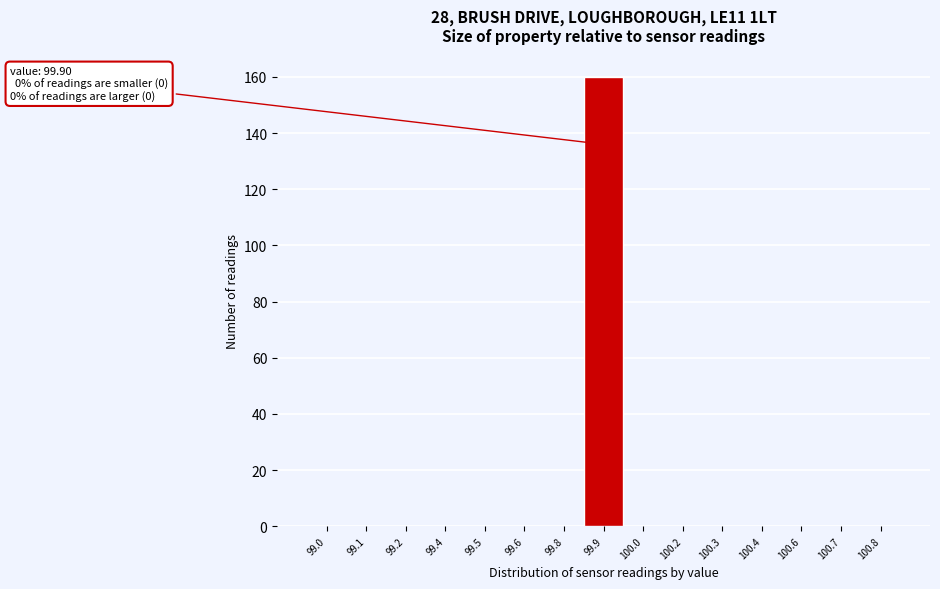

Reading right to left, transcribe all the data shown in this chart.

100.8=0	100.7=0	100.6=0	100.4=0	100.3=0	100.2=0	100.0=0	99.9=160	99.8=0	99.6=0	99.5=0	99.4=0	99.2=0	99.1=0	99.0=0